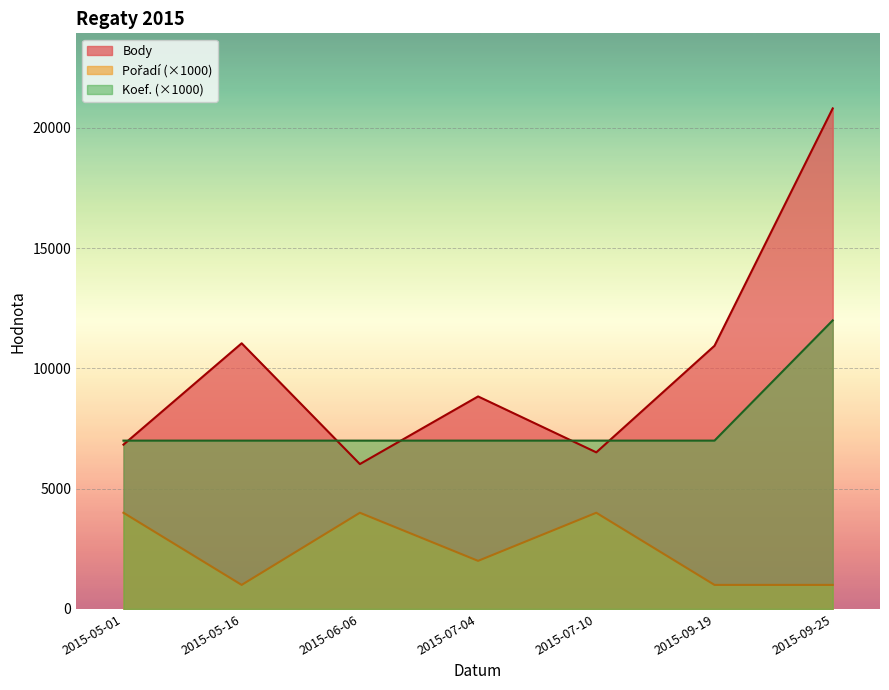

How many data points in Body are above 8837?

3